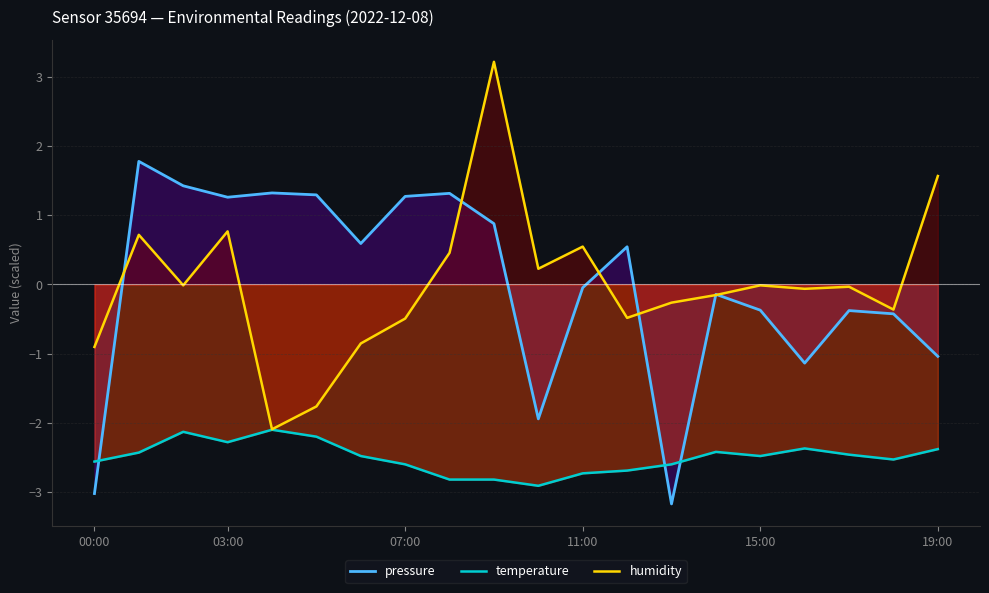

How many distinct data groups are displayed?

3